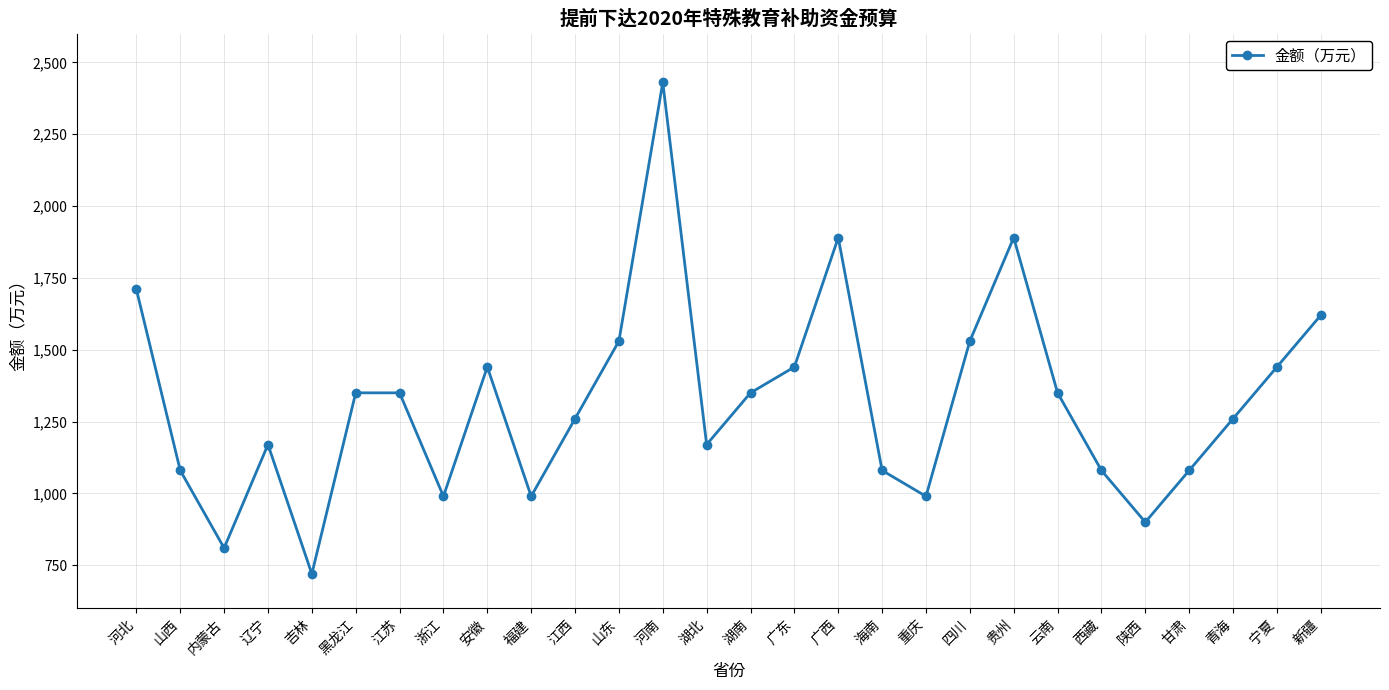

The value at 广东 is 961. True or false?

False